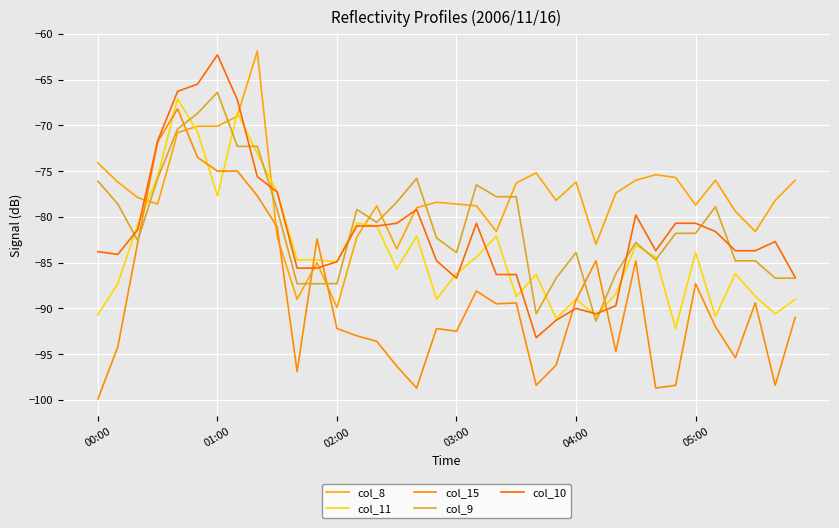

How many lines are shown in the chart?

5